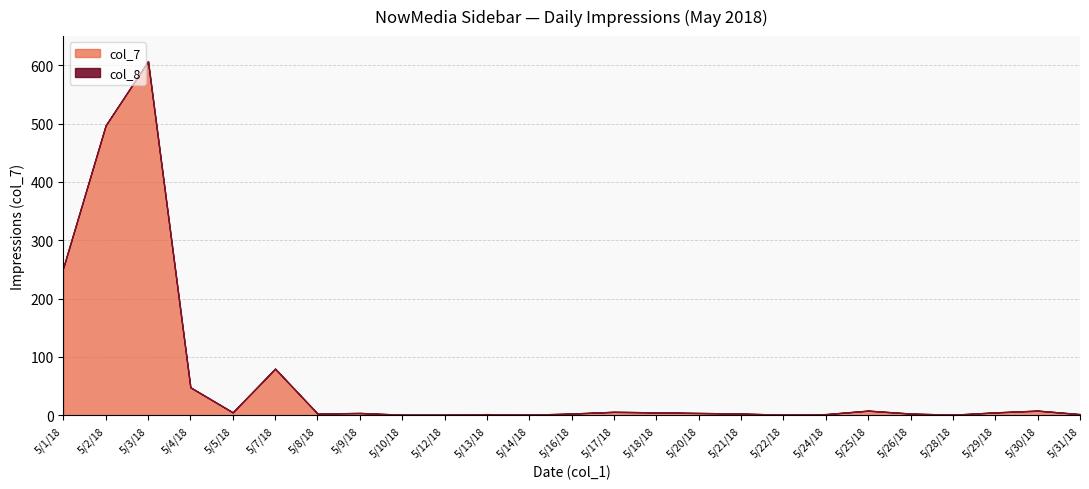

Where is col_7 nearest to the value 304?

5/1/18